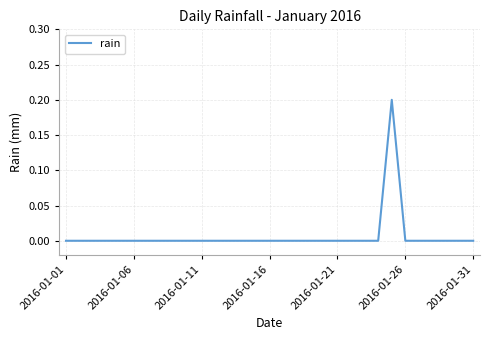

True or false: the data shows 0.1 at 2016-01-31.

False